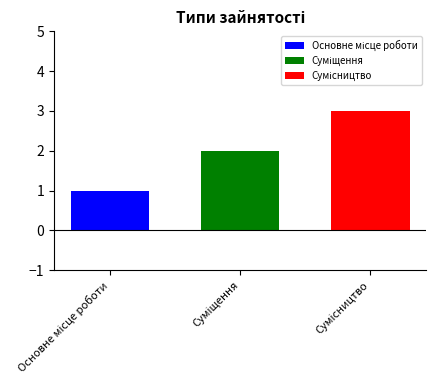

Does the chart contain any negative values?

No